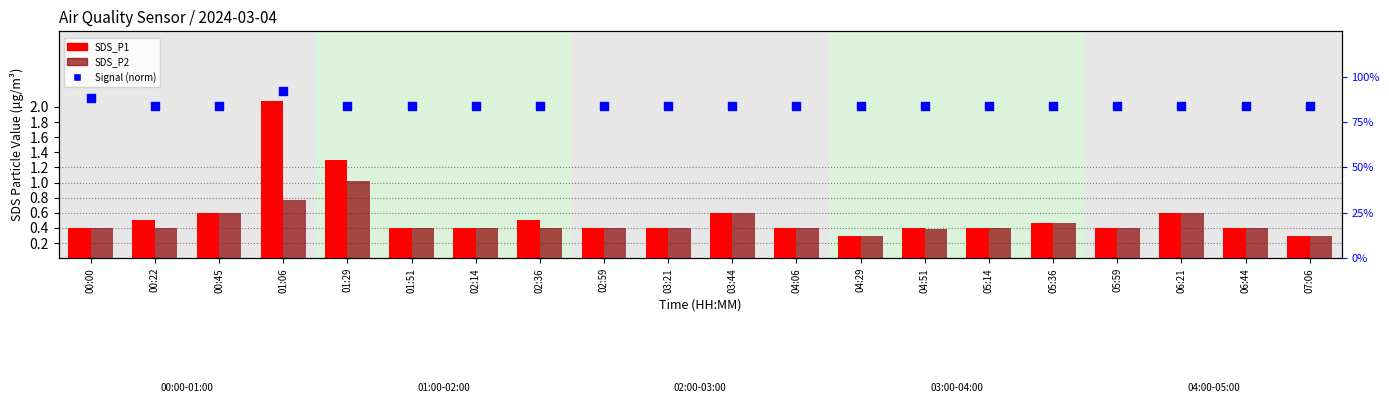

Which series reaches the minimum Y coordinate?

SDS_P1